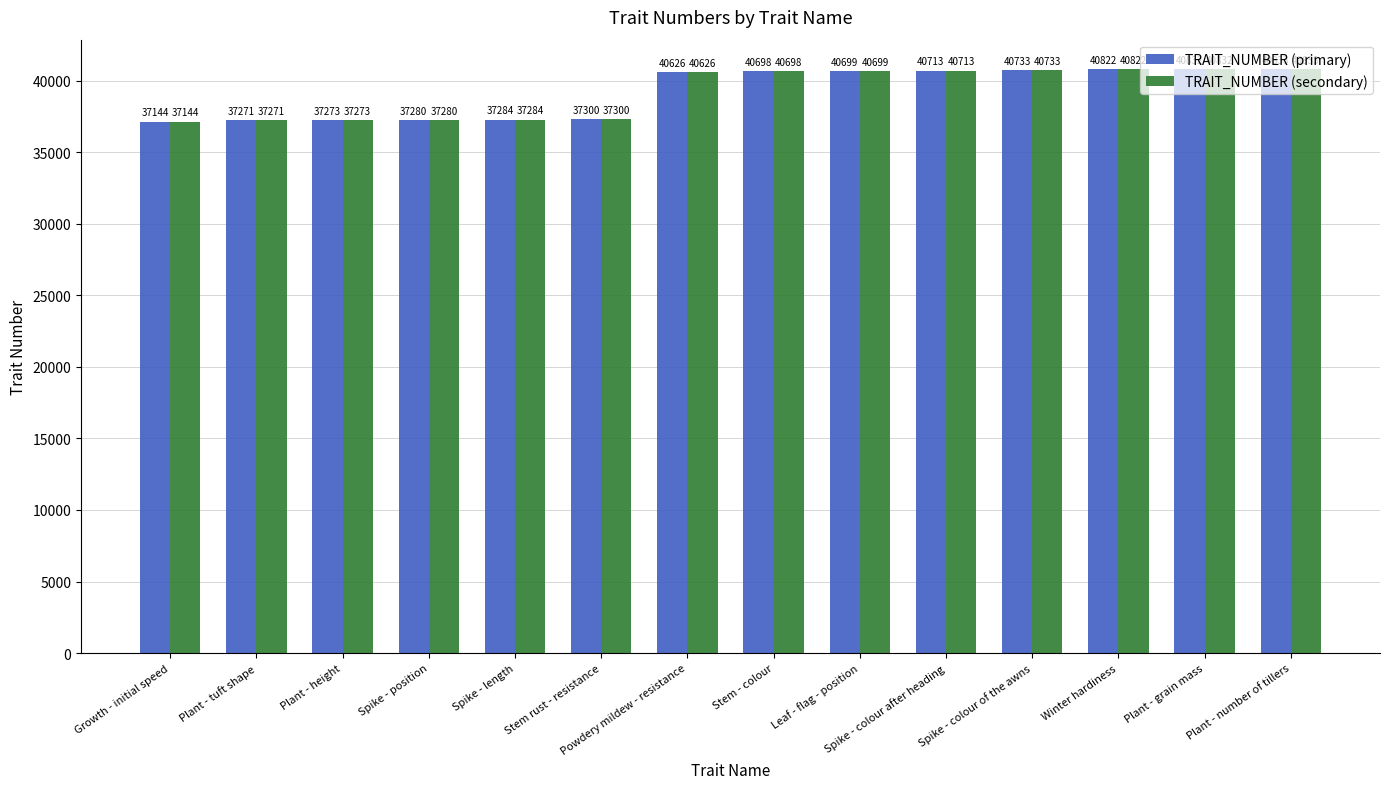

At how many categories does at least one series exceed 38434?

8